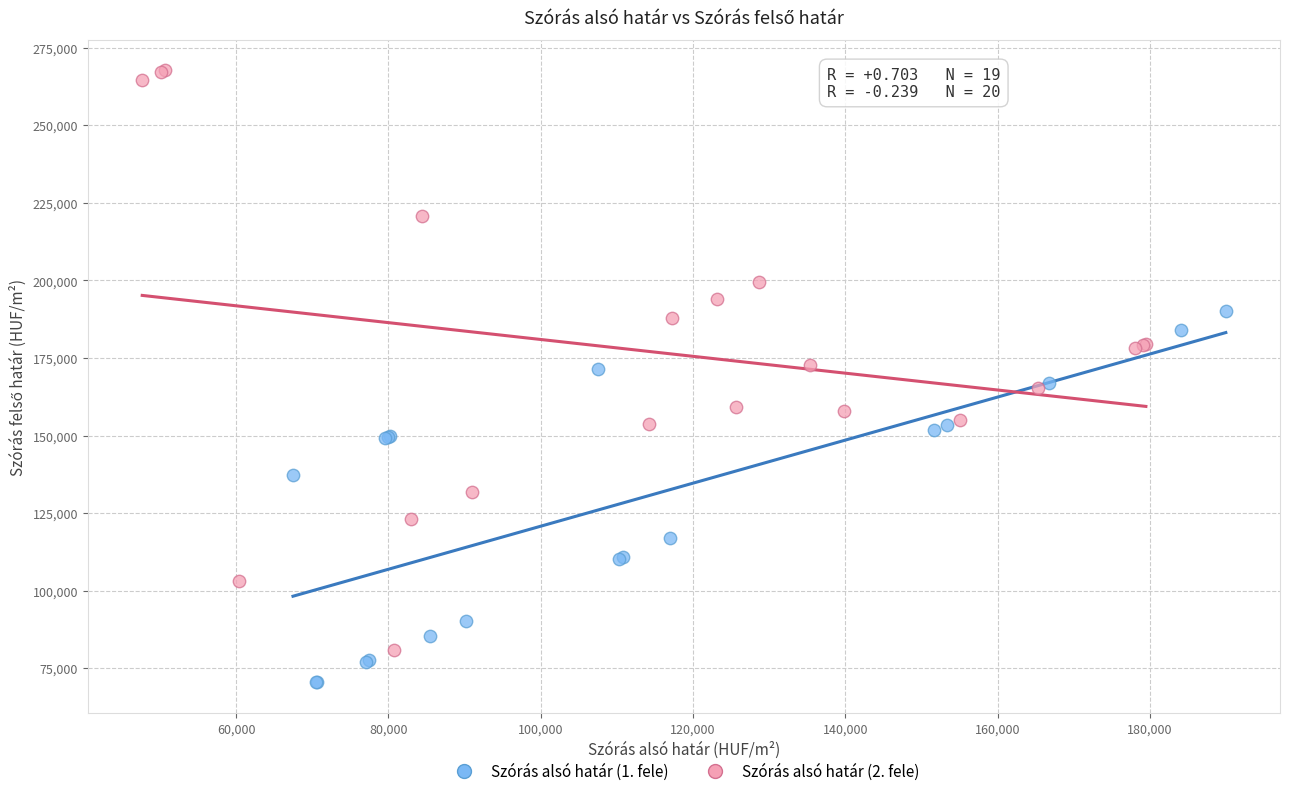

Which series has the widest spread of Y values?

Szórás alsó határ (2. fele)